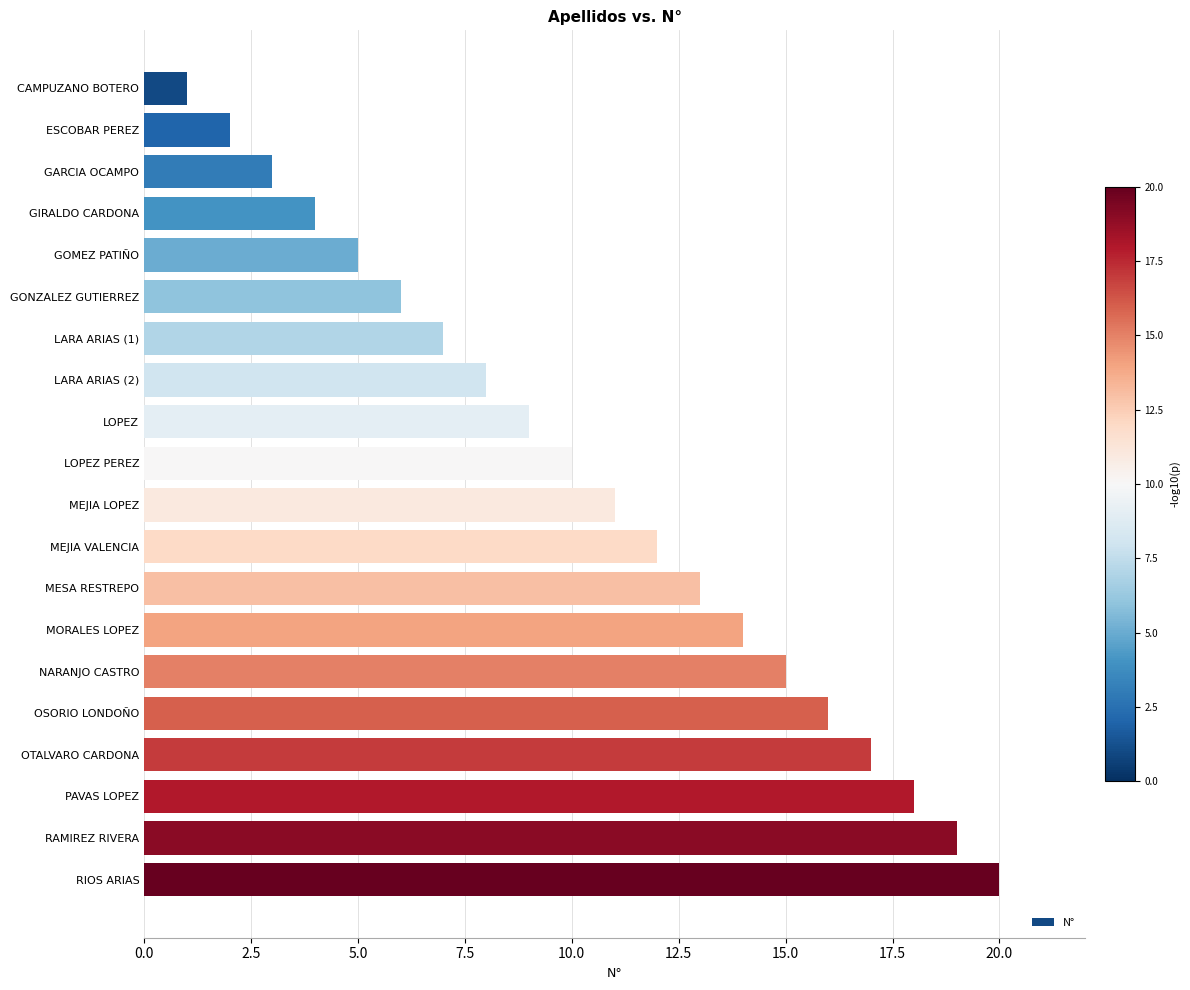

Does the chart contain any negative values?

No